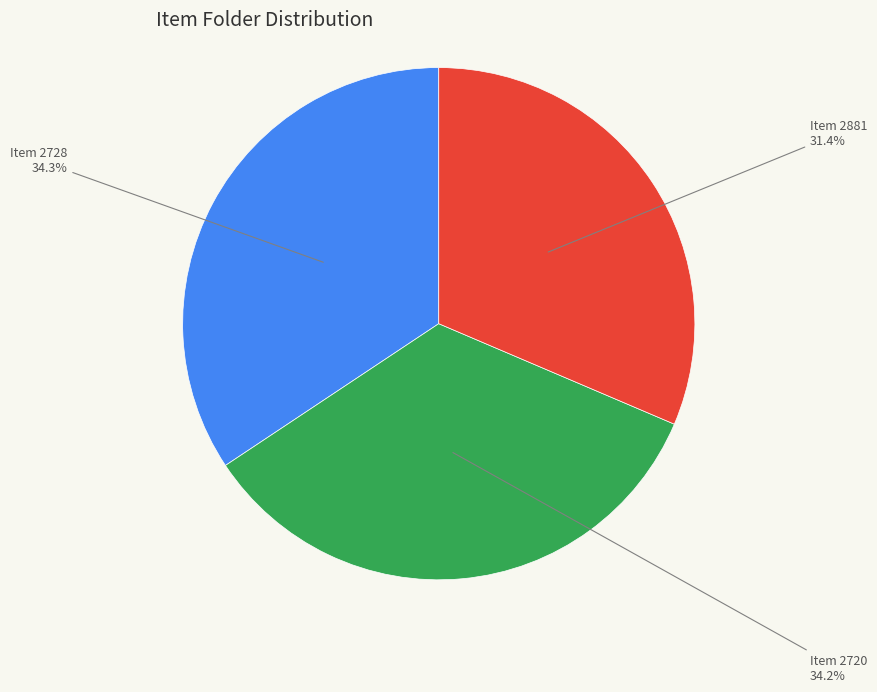

Is there any slice that represents more than half of the pie?

No